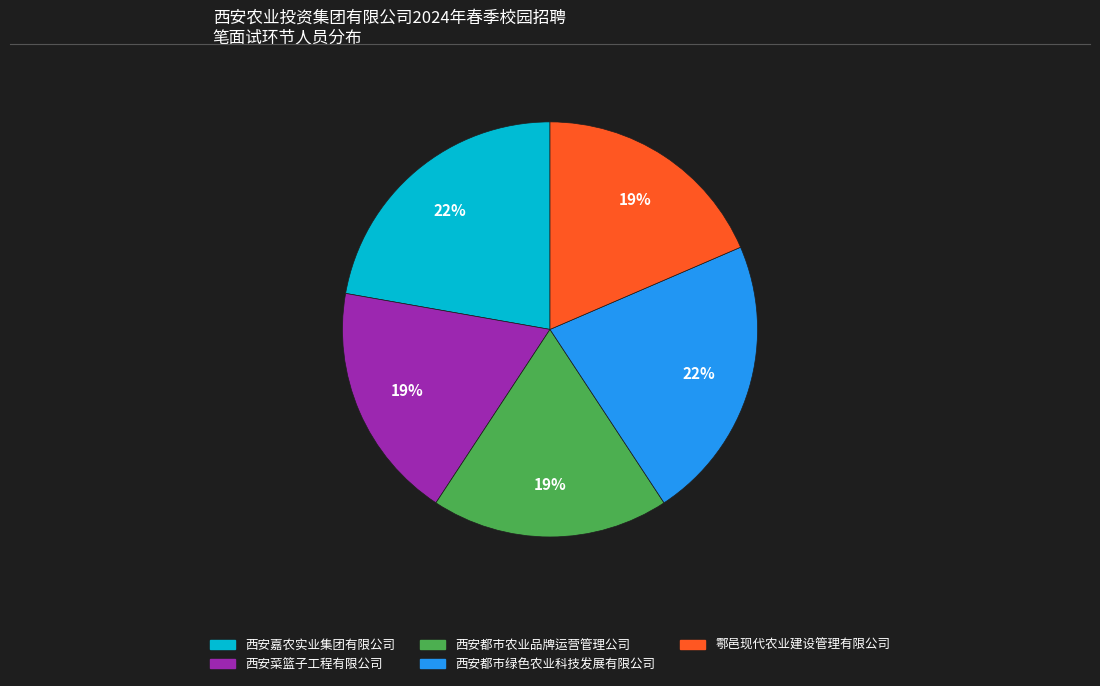

Do 西安菜篮子工程有限公司 and 西安都市绿色农业科技发展有限公司 together represent more than half of the pie?

No